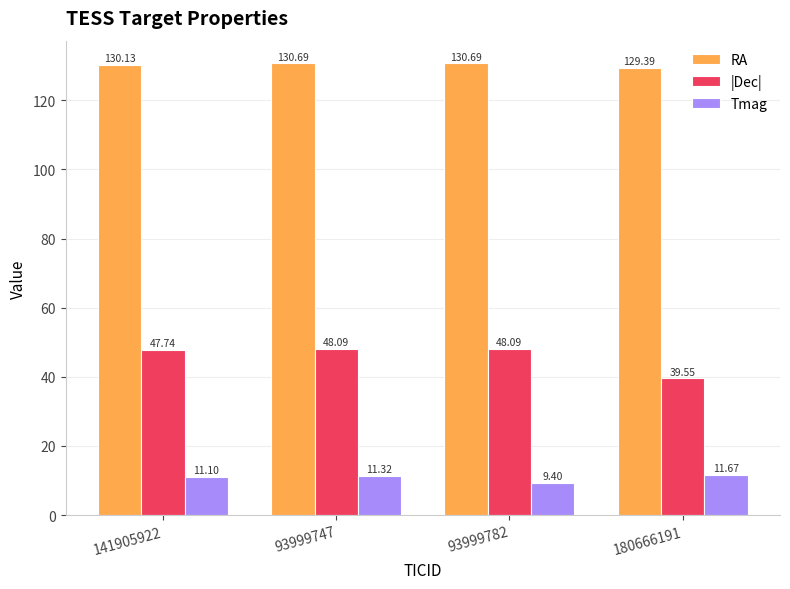

Between 141905922 and 93999747, which series saw the biggest shift?

RA